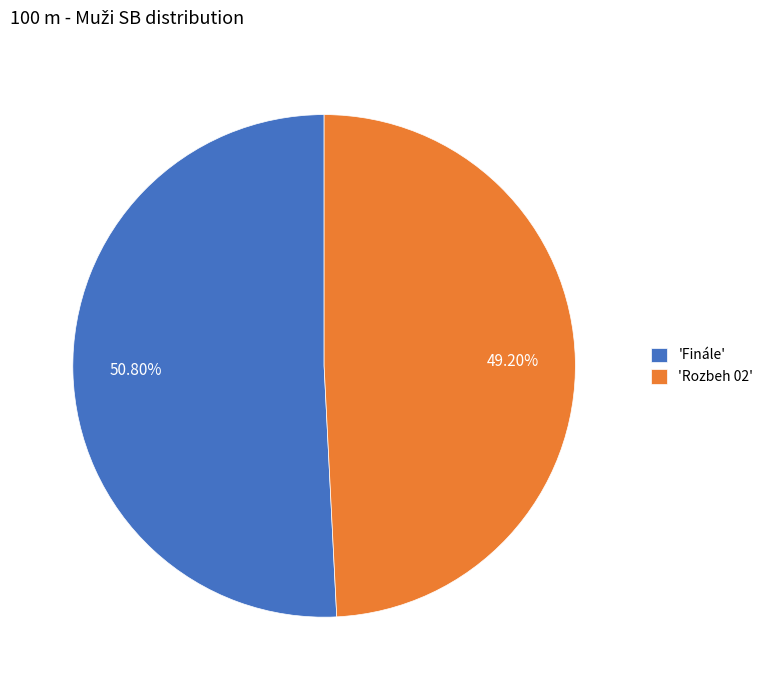

Combined, do 'Rozbeh 02' and 'Finále' account for over 50%?

Yes